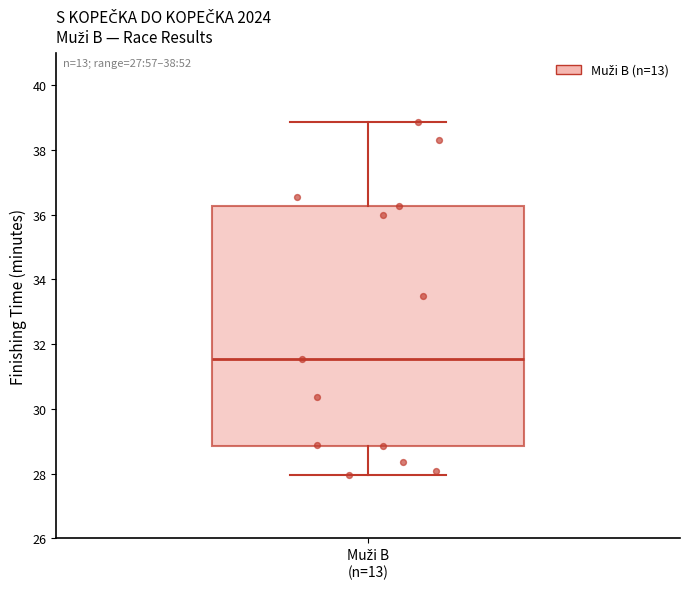

Read this box plot against the y-axis: the position of the median line, the range covered by the box, and the ends of both whiskers. The values are not printed on the chart, so give them approximately, as read against the axis.

median 31.6, box 28.8 to 36.2, whiskers 28.0 to 38.8